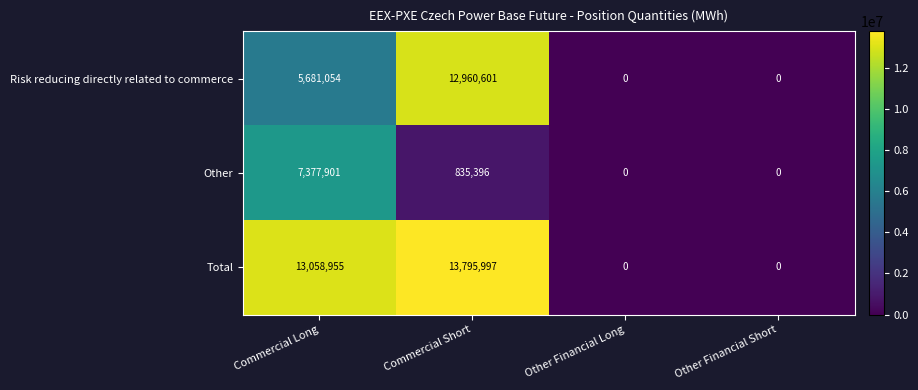

The value of Other at Commercial Short is 835396. True or false?

True